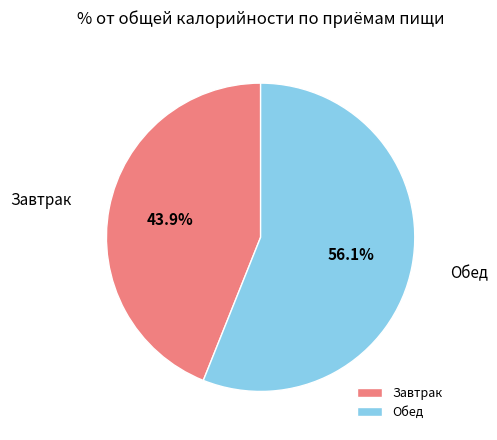

Does Обед account for over 50% of the chart?

Yes